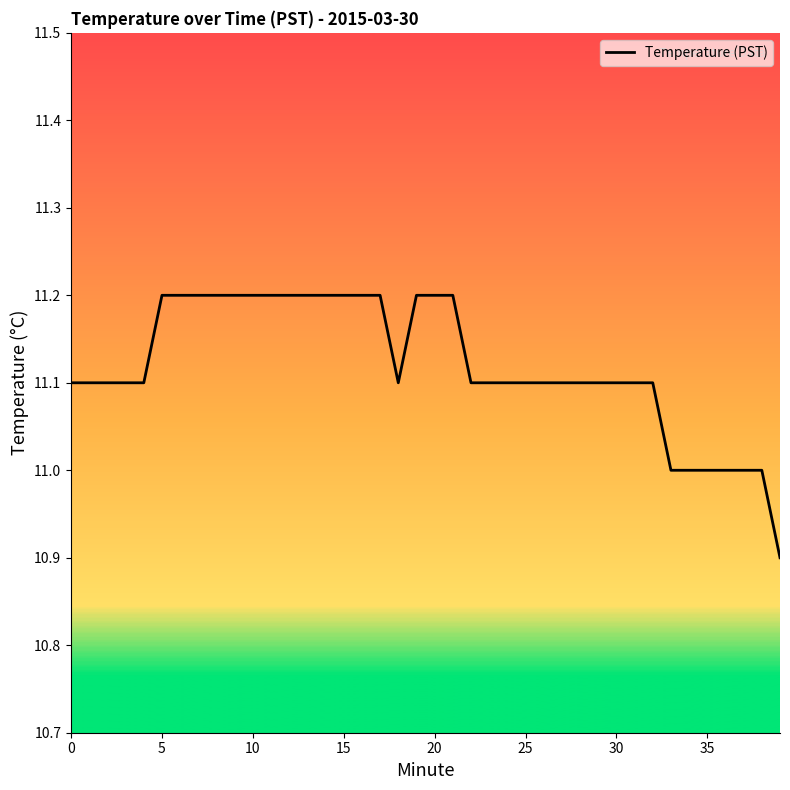

What is the greatest value displayed?

11.2